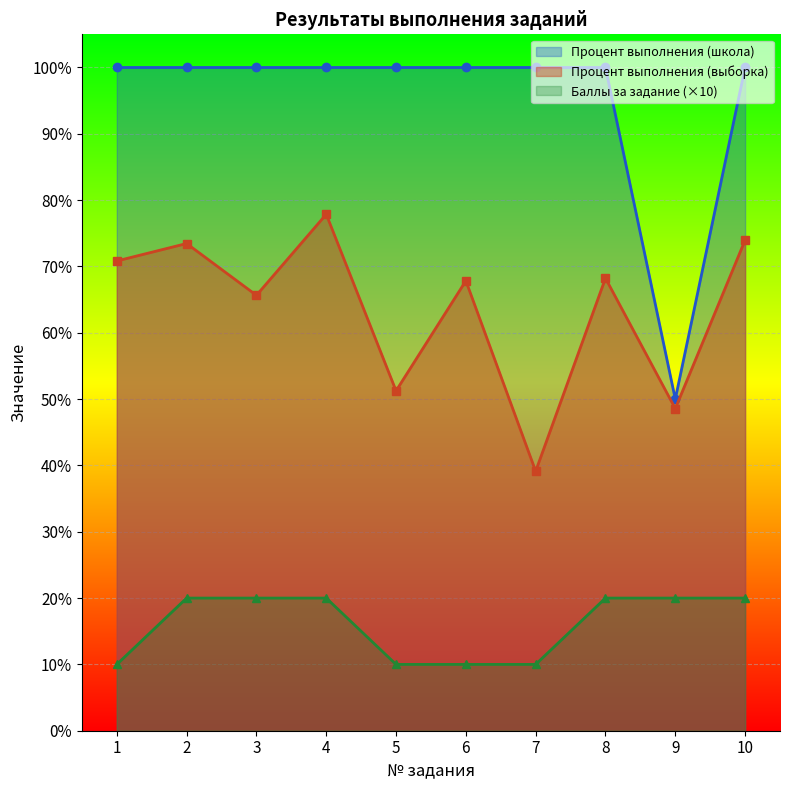

What is the difference between the second highest and second lowest values in the Процент выполнения (выборка) series?

25.4